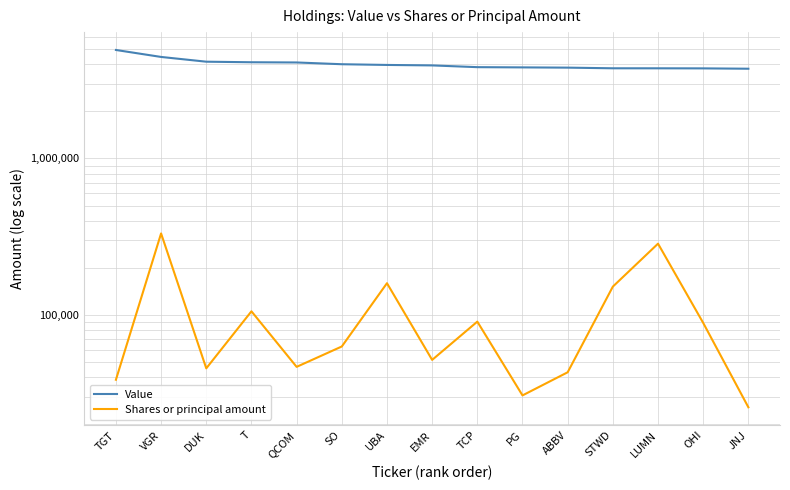

At which label does Value reach its peak?

TGT